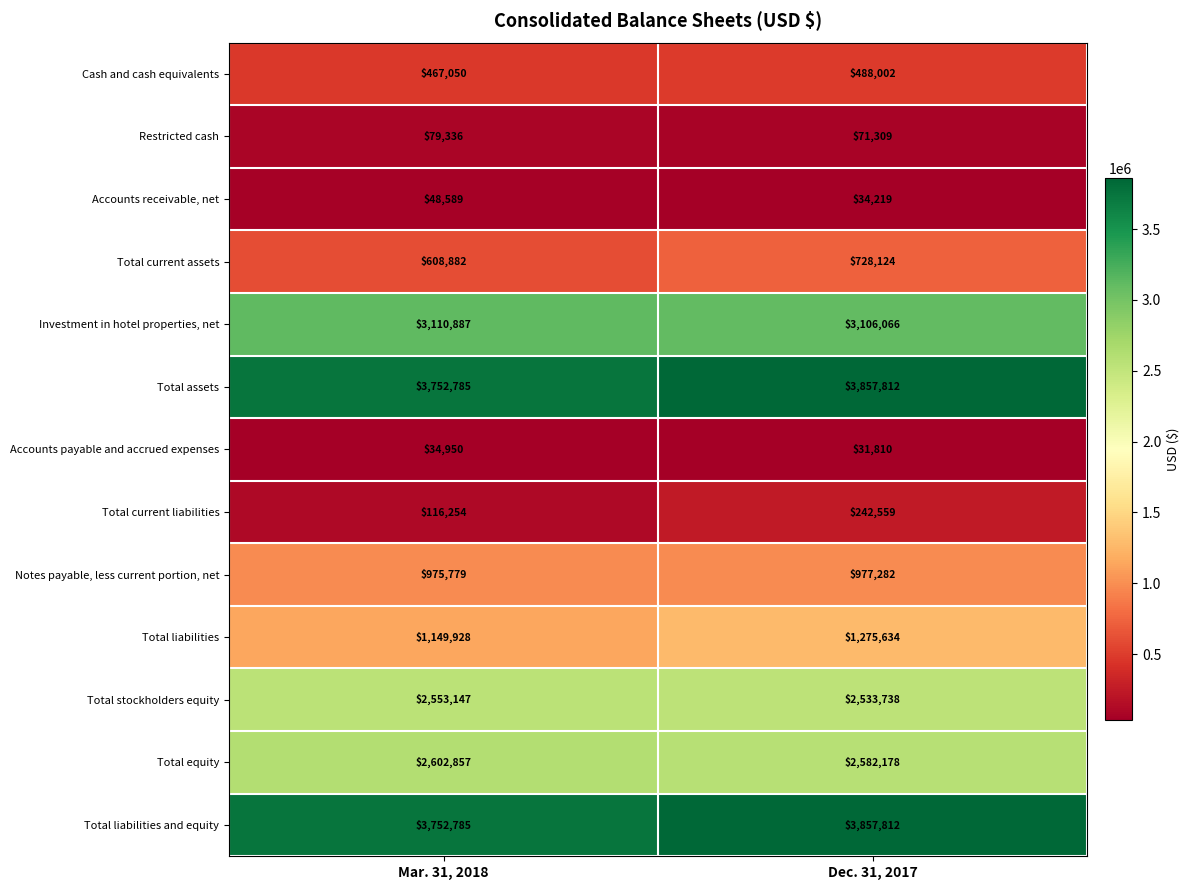

Between Mar. 31, 2018 and Dec. 31, 2017, which series saw the biggest shift?

Total current liabilities